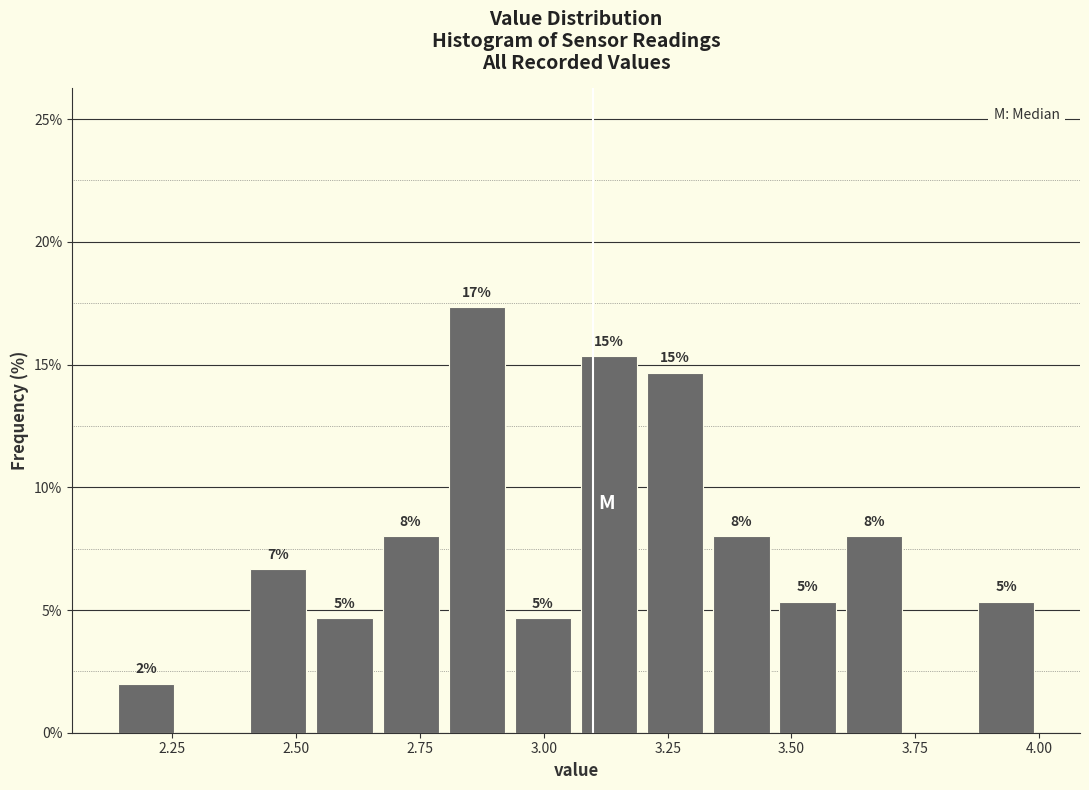

Around what value on the x-axis is the tallest bar? Give the approximate position of its centre, as read against the axis.

2.85